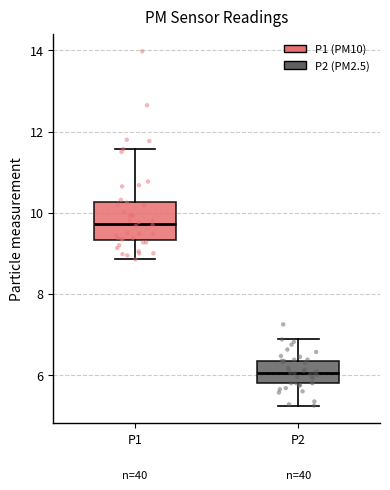

Which box is the tallest, from its lower edge to its upper edge?

P1